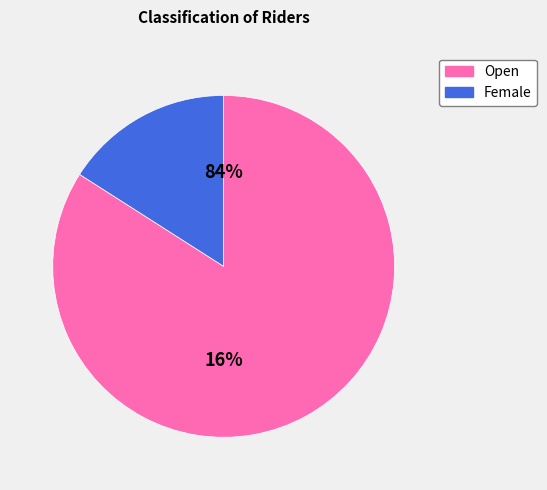

The Female slice represents 16% of the pie. True or false?

True